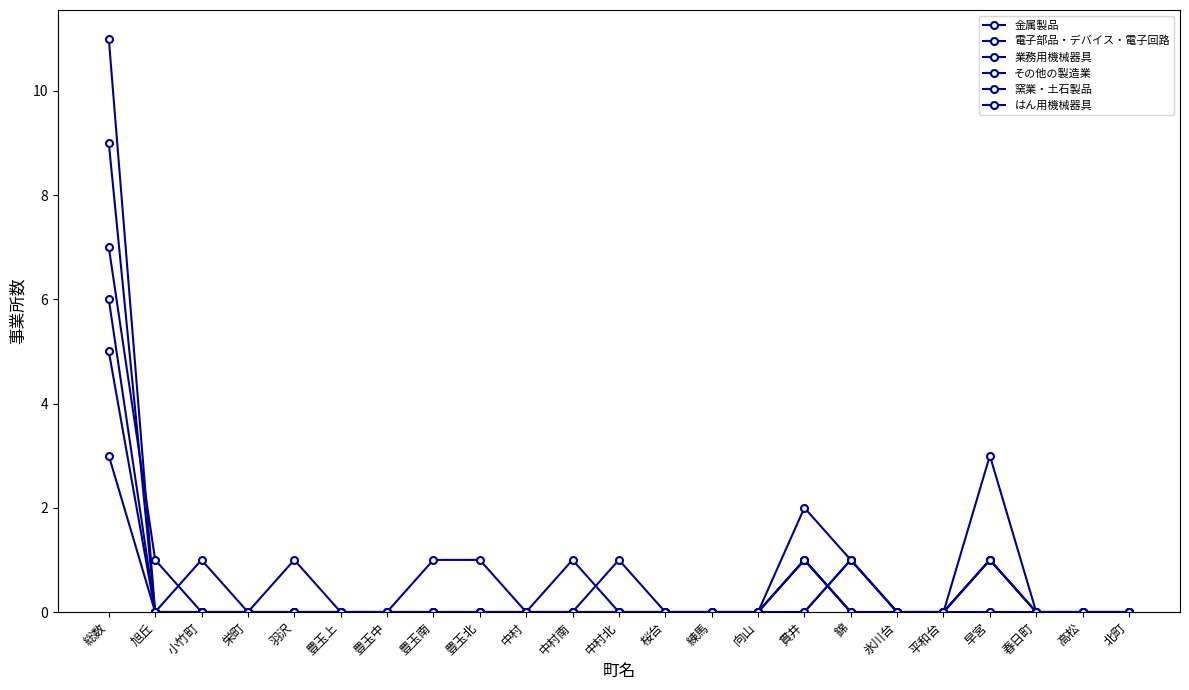

Which label corresponds to the smallest value in the chart?

旭丘